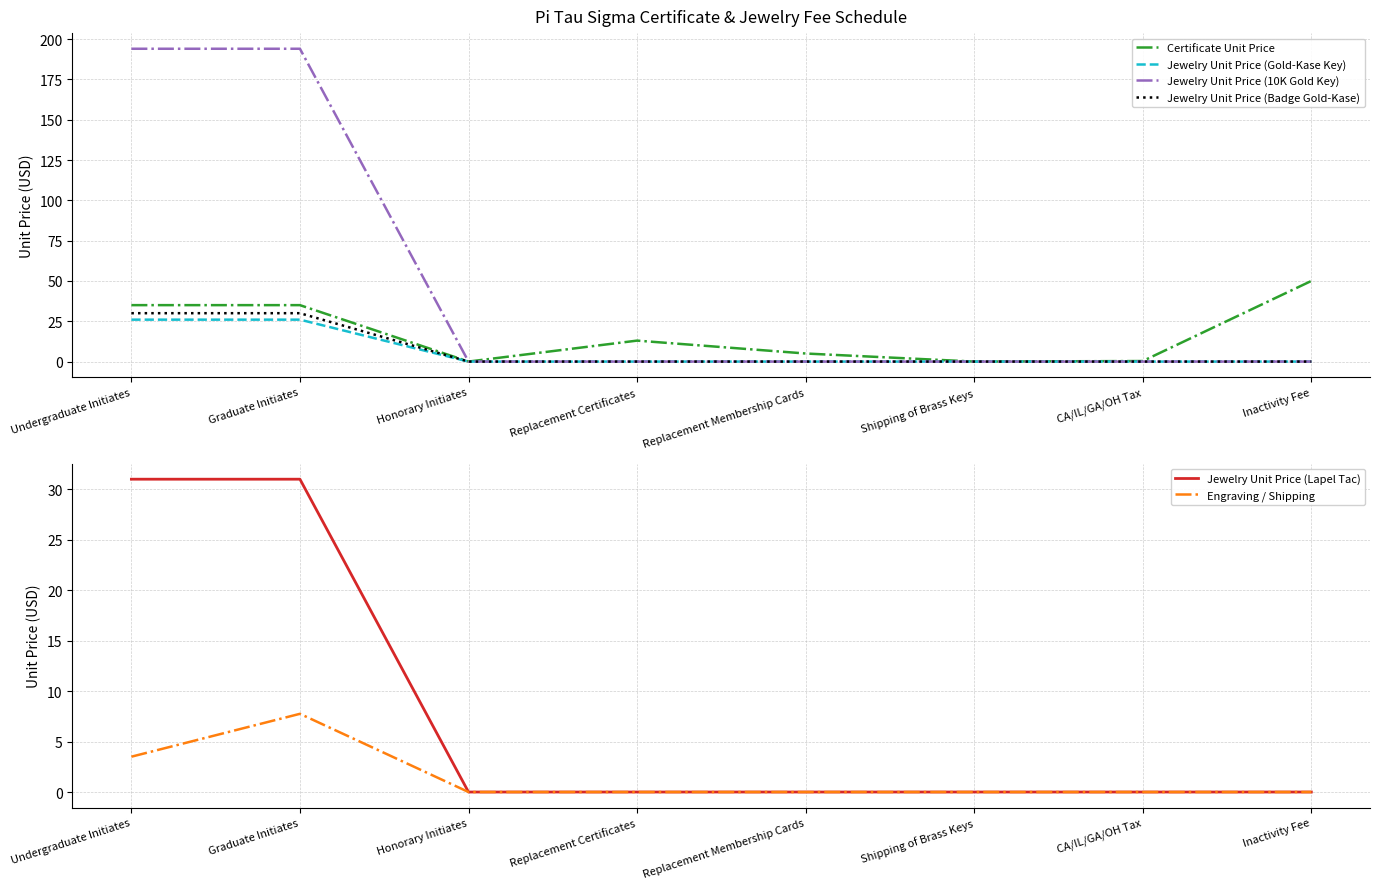

Is it true that Certificate Unit Price equals 19.7 at Undergraduate Initiates?

False